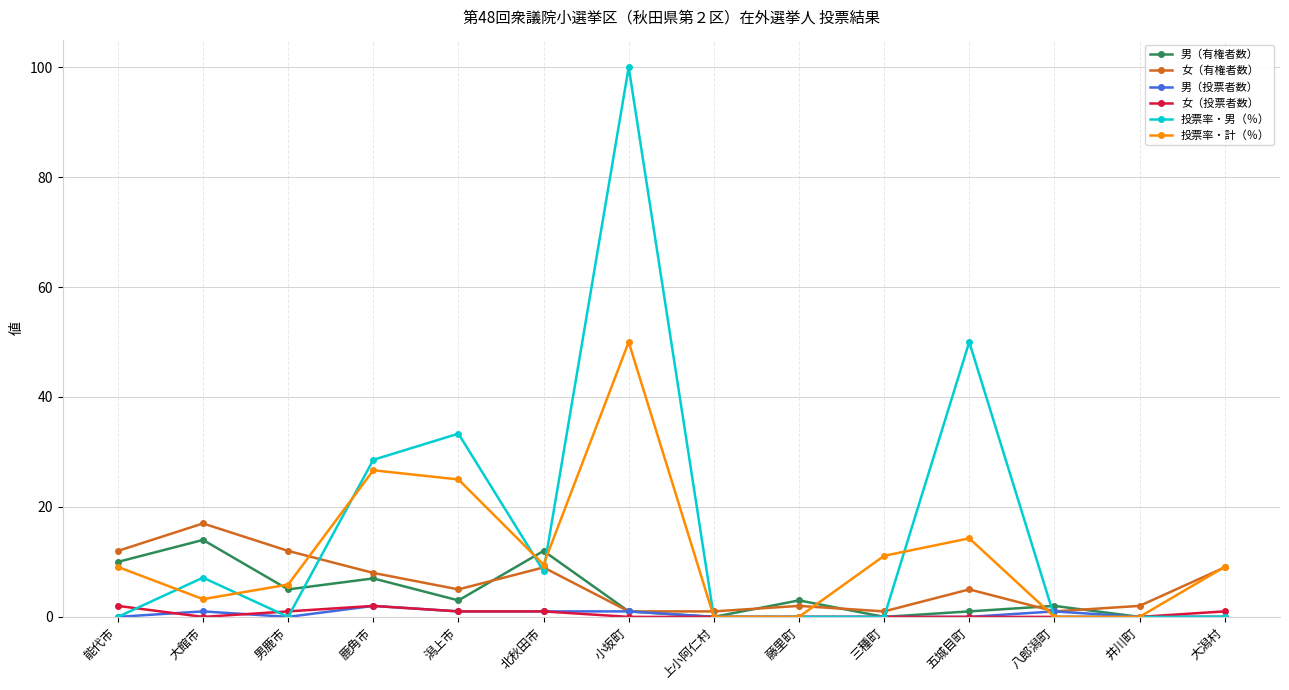

True or false: 投票率・男（％） has more than 1 points higher than both neighbors.

True